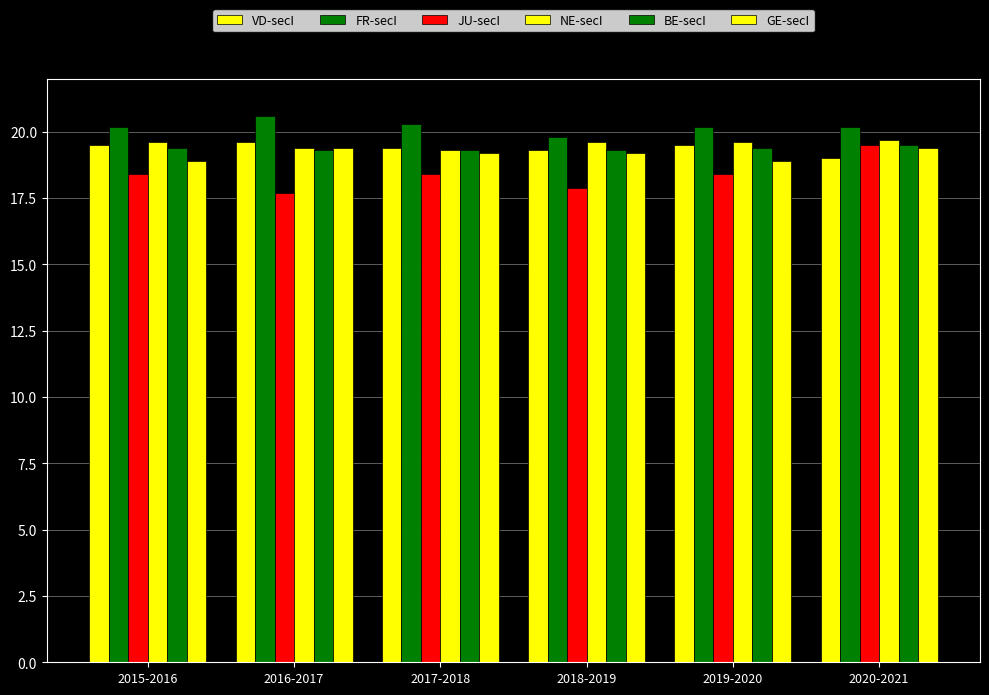

At which label does GE-secI reach its peak?

2016-2017